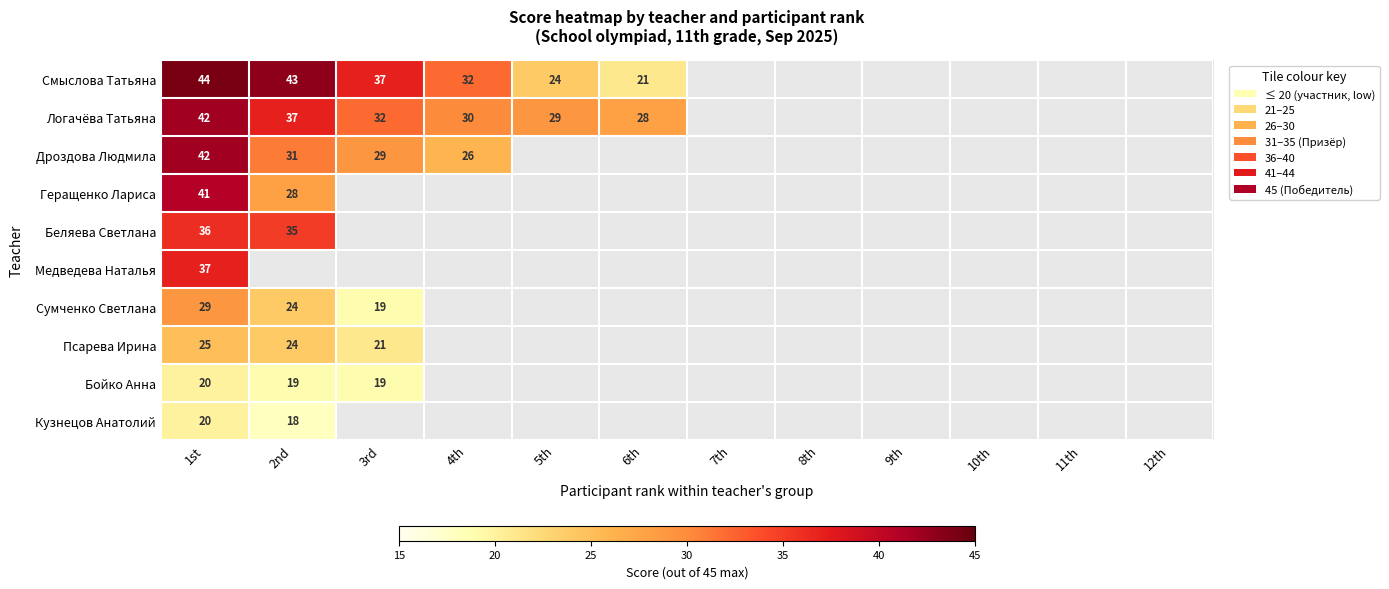

The value of Сумченко Светлана at 1st is 18.2. True or false?

False